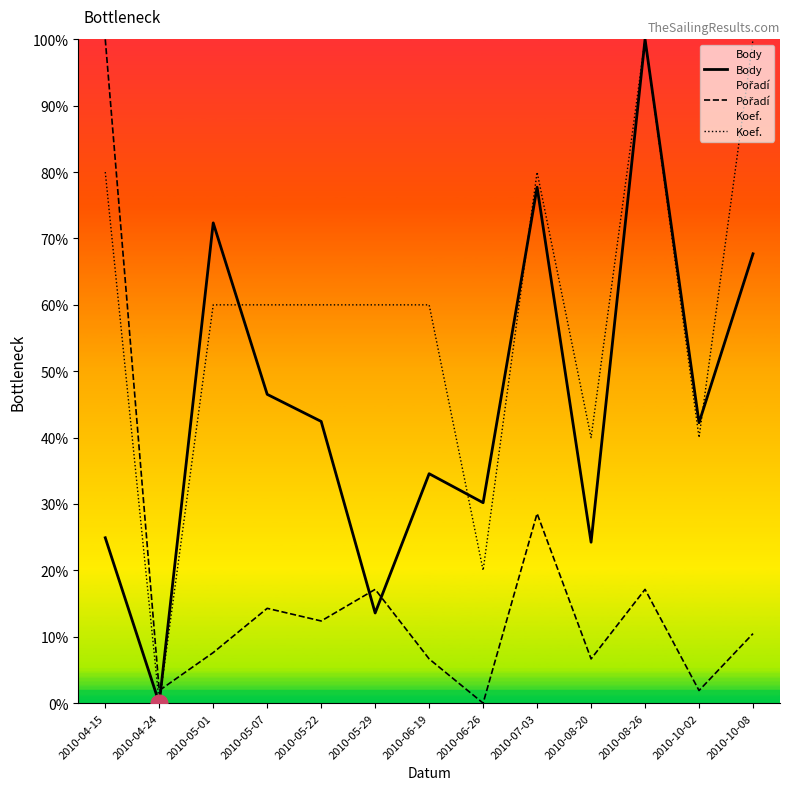

What are all the series names shown in the legend?

Body, Pořadí, Koef.